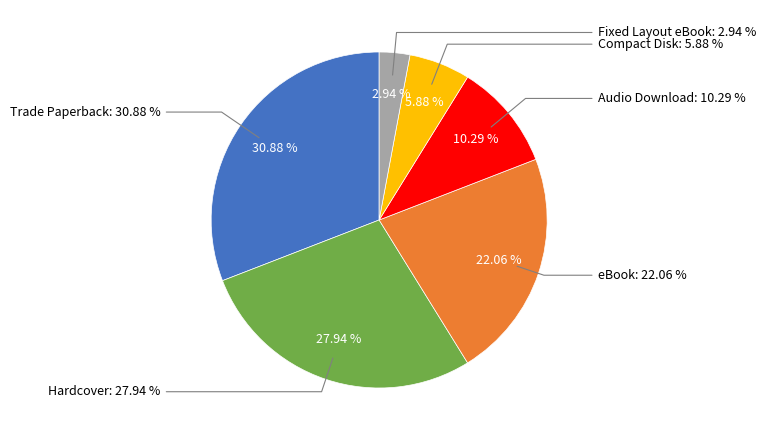

To the nearest percent, what percentage of the pie is Compact Disk?

6%